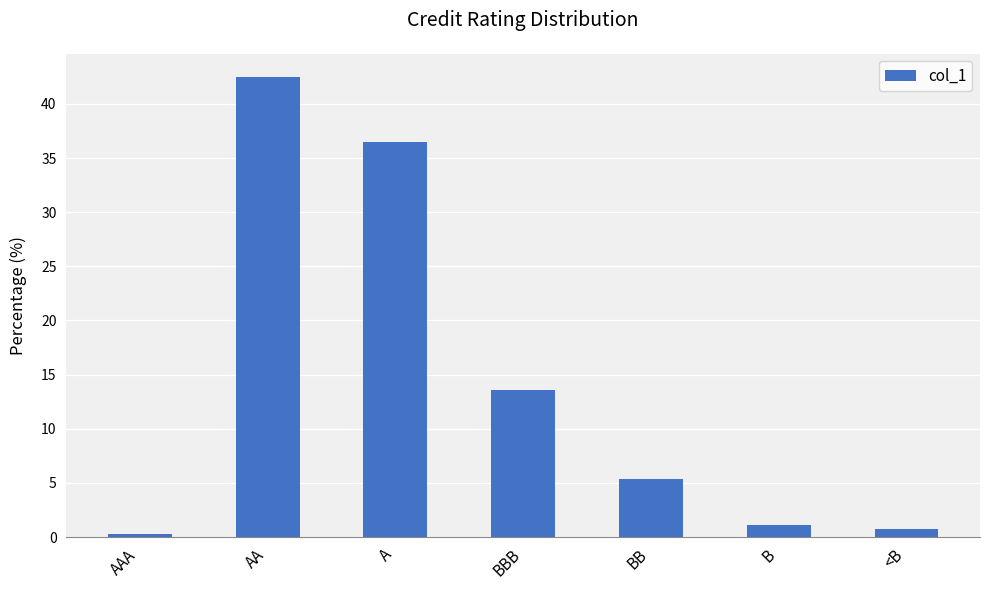

Rank the categories by value from highest to lowest.

AA, A, BBB, BB, B, <B, AAA